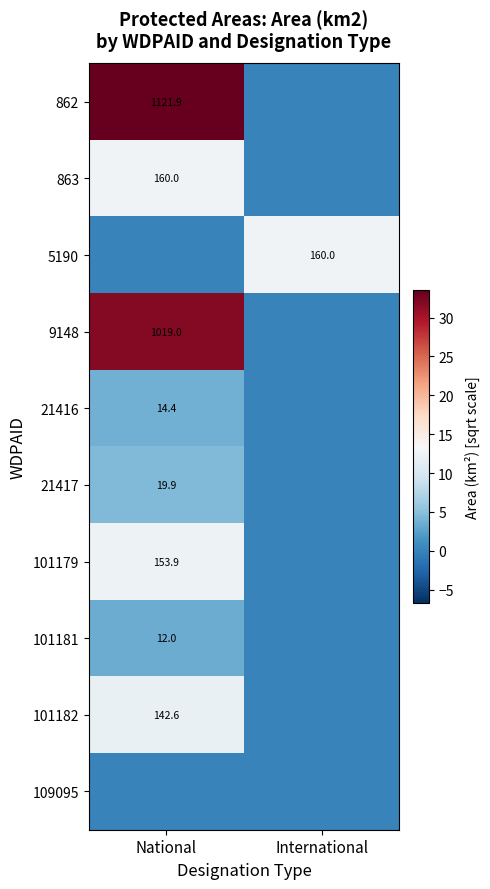

The value of 21416 at National is 8.2. True or false?

False